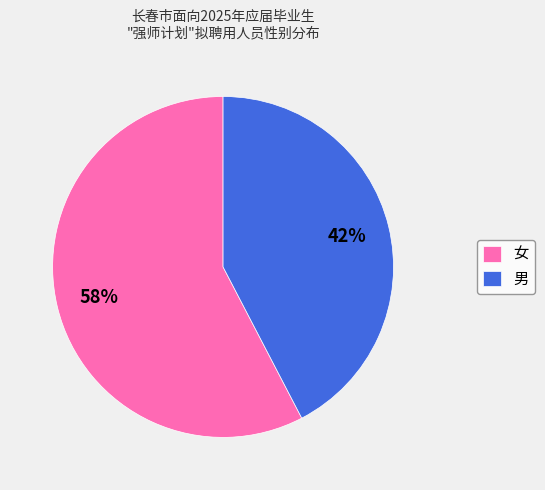

Is there any slice that represents more than half of the pie?

Yes